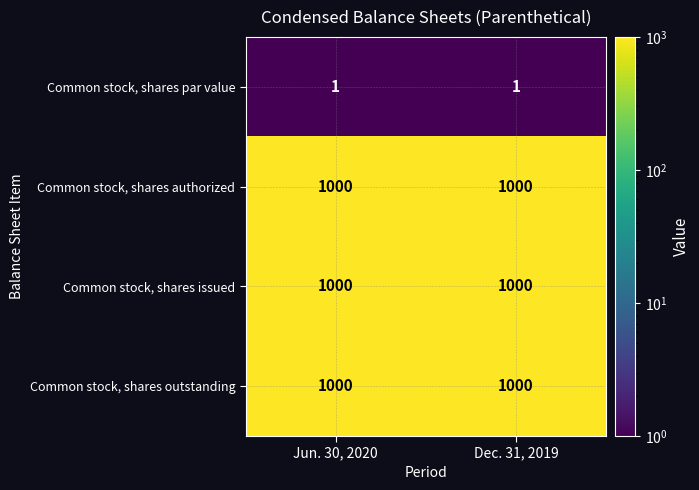

What is the sum of the Common stock, shares authorized values at Dec. 31, 2019 and Jun. 30, 2020?

2000